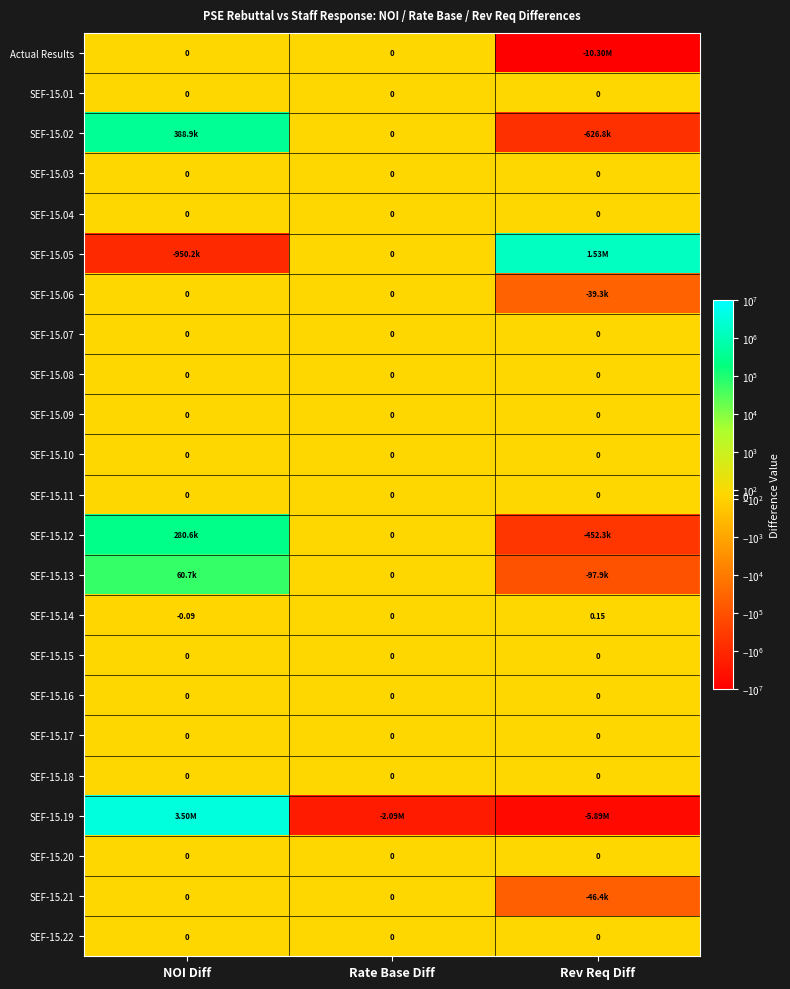

Which has a higher value, Rev Req Diff or NOI Diff?

NOI Diff